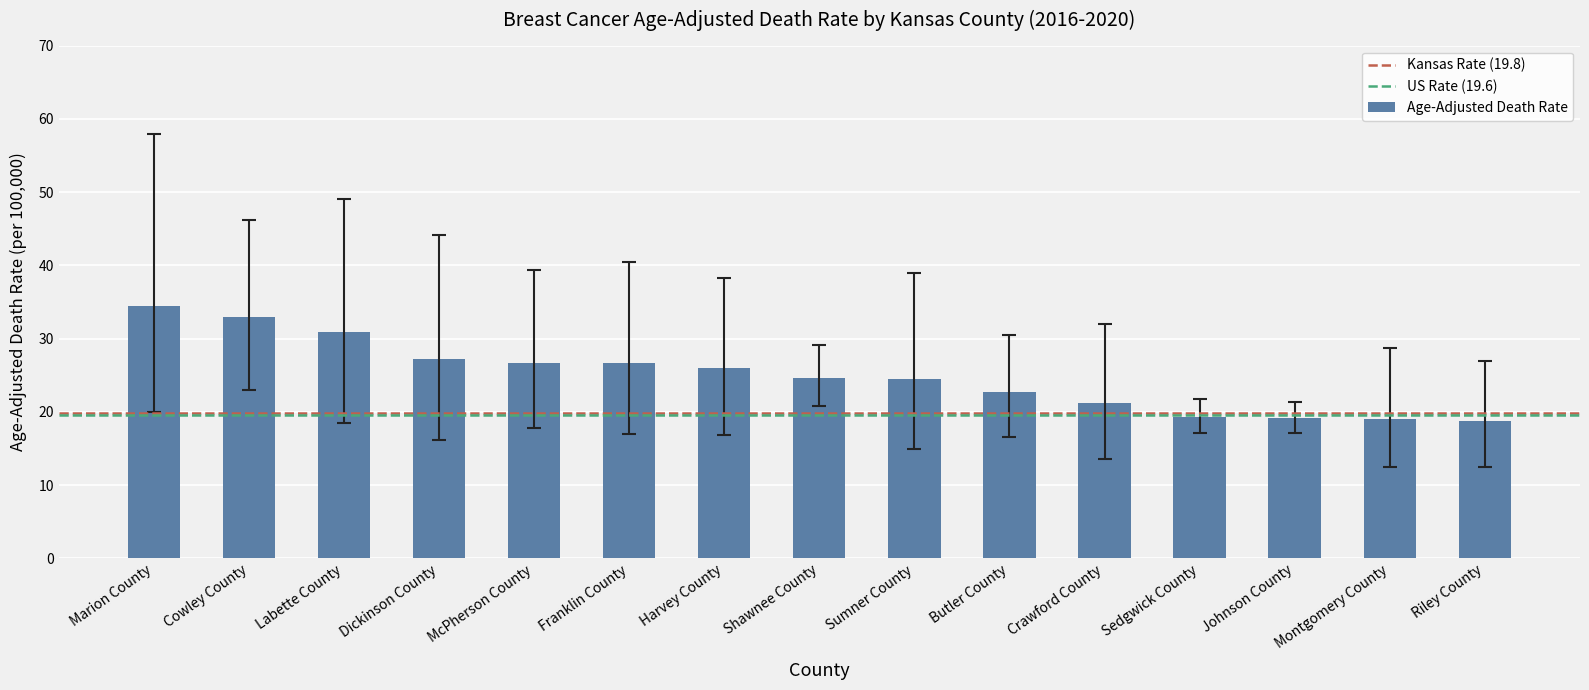

What value does the data have at Dickinson County?

27.2